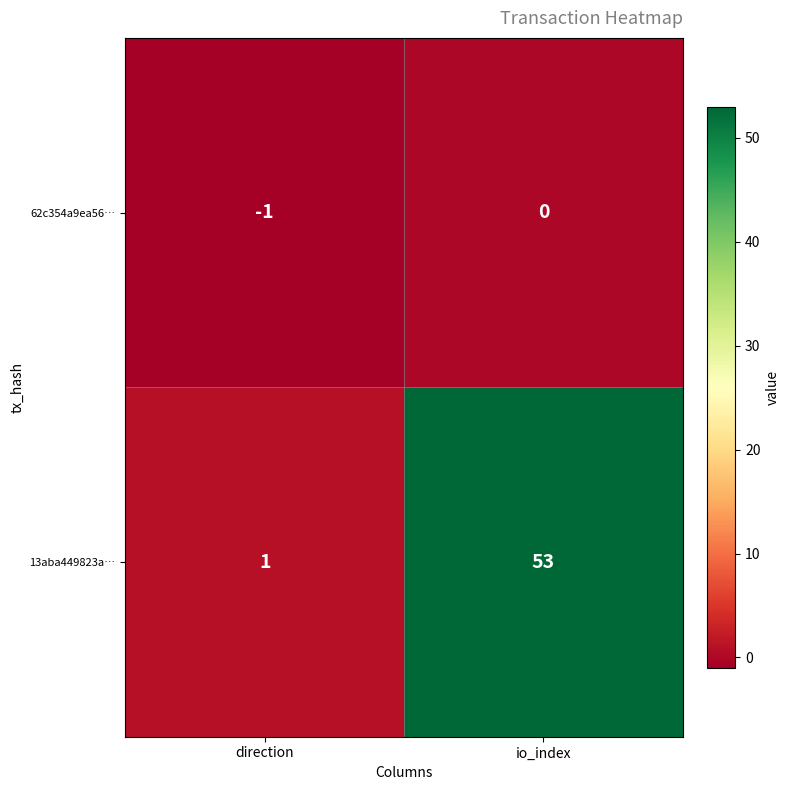

Reading right to left, list all the values displayed in this chart.

62c354a9ea56…: io_index=0	direction=-1
13aba449823a…: io_index=53	direction=1